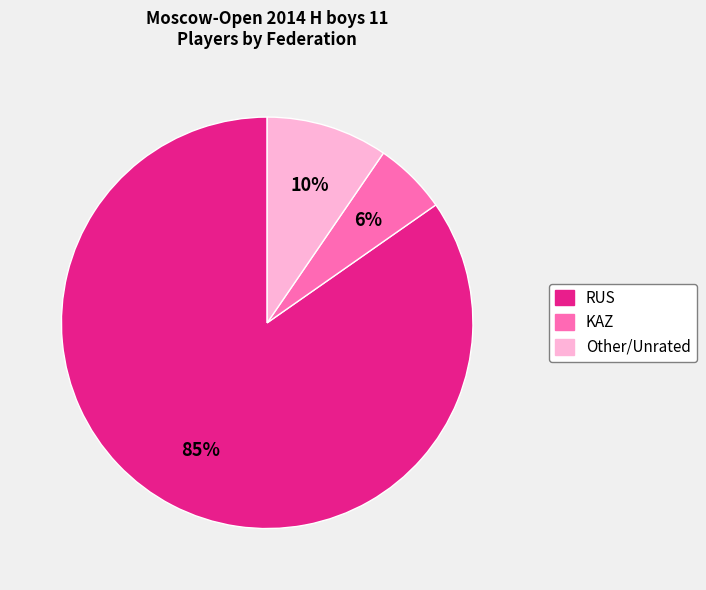

To the nearest percent, what is the average slice percentage?

33%